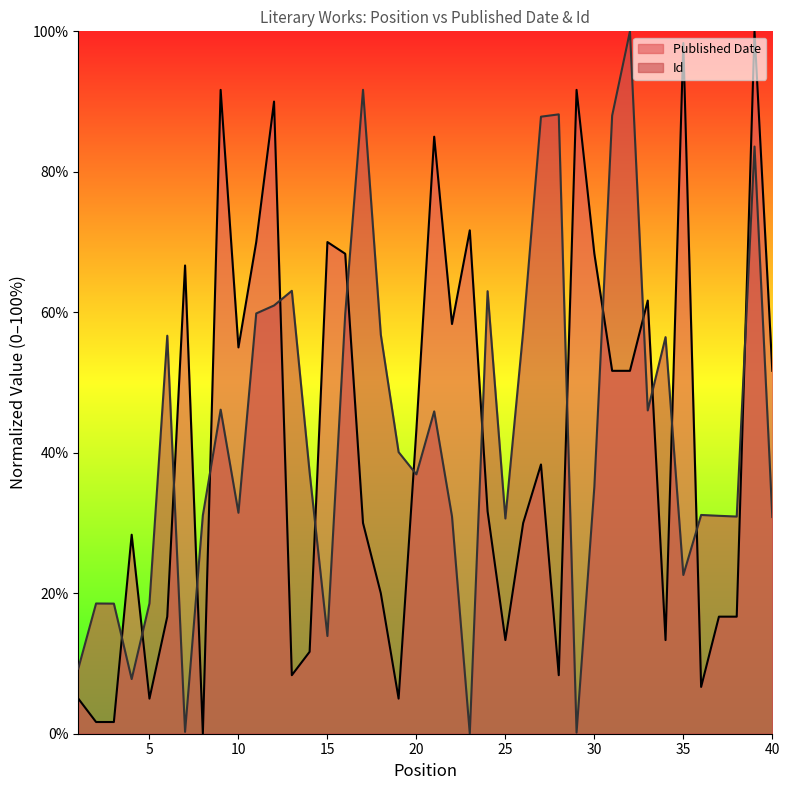

List the series in order of their peak value, lowest first.

Published Date, Id